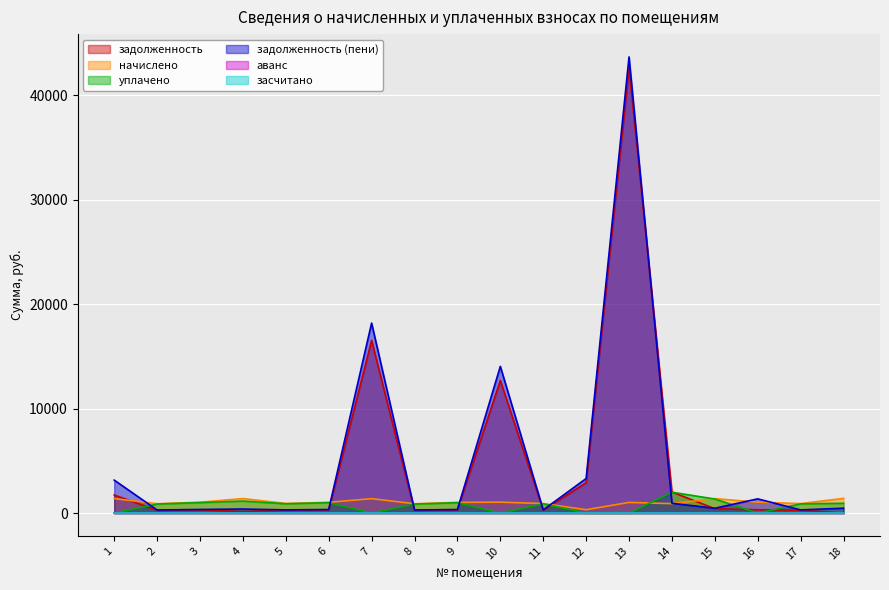

True or false: уплачено has a value of 287.9 at 9.

False